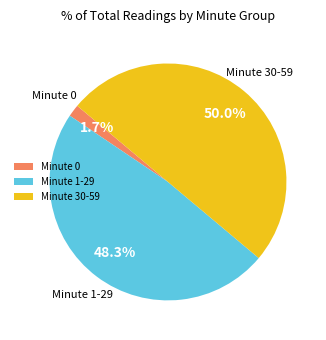

How many segments does this pie chart have?

3